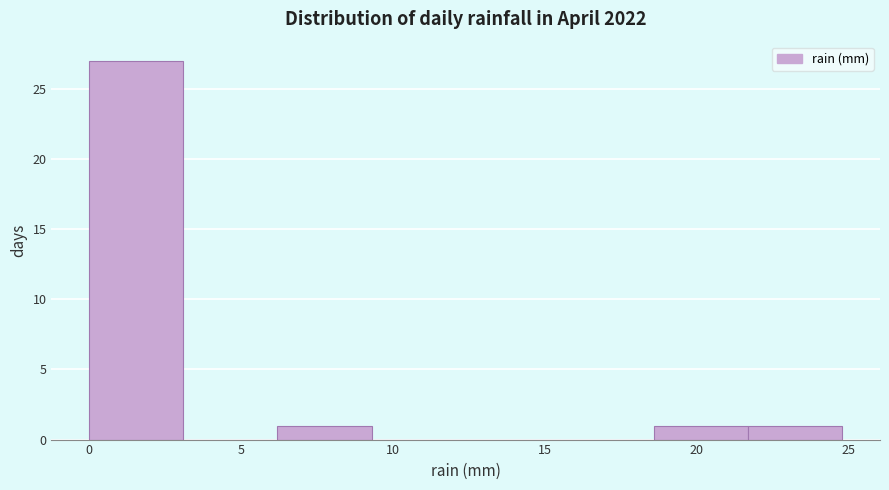

What is the height of the bar covering 21.7 to 24.8 on the x-axis? Neither the bar edges nor the heights are printed on the chart, so give them approximately, as read against the axes.

1